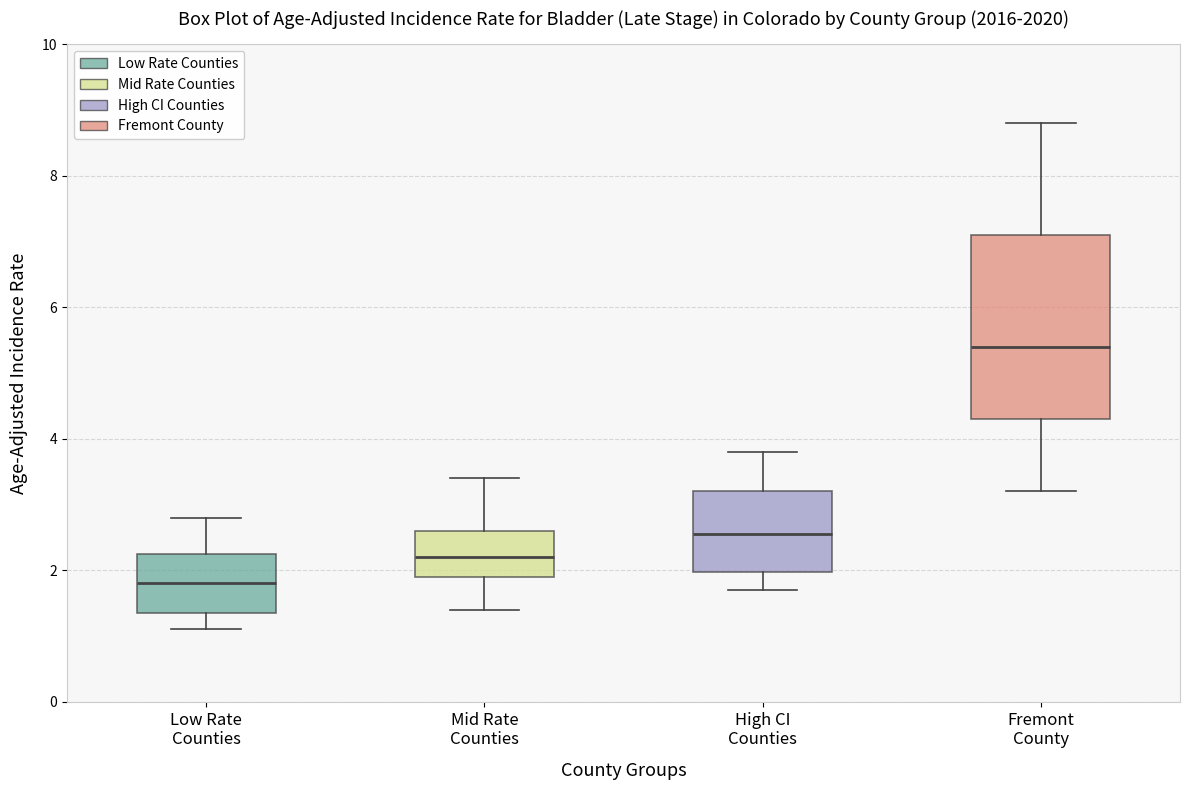

Which box is the tallest, from its lower edge to its upper edge?

Fremont County